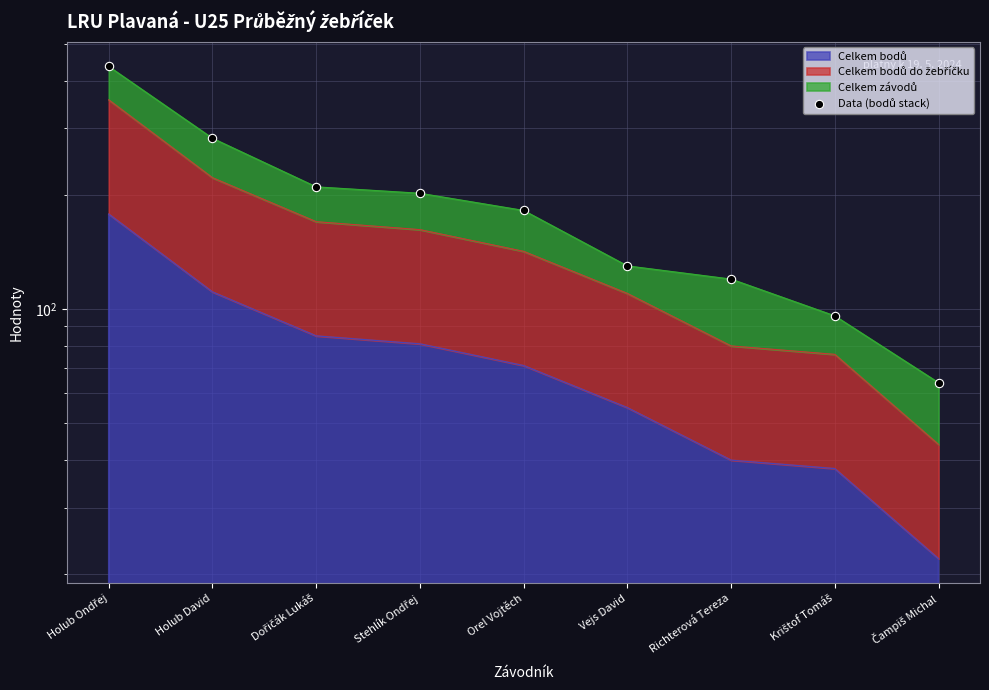

What is the approximate value at Holub David, to the nearest 5?

280